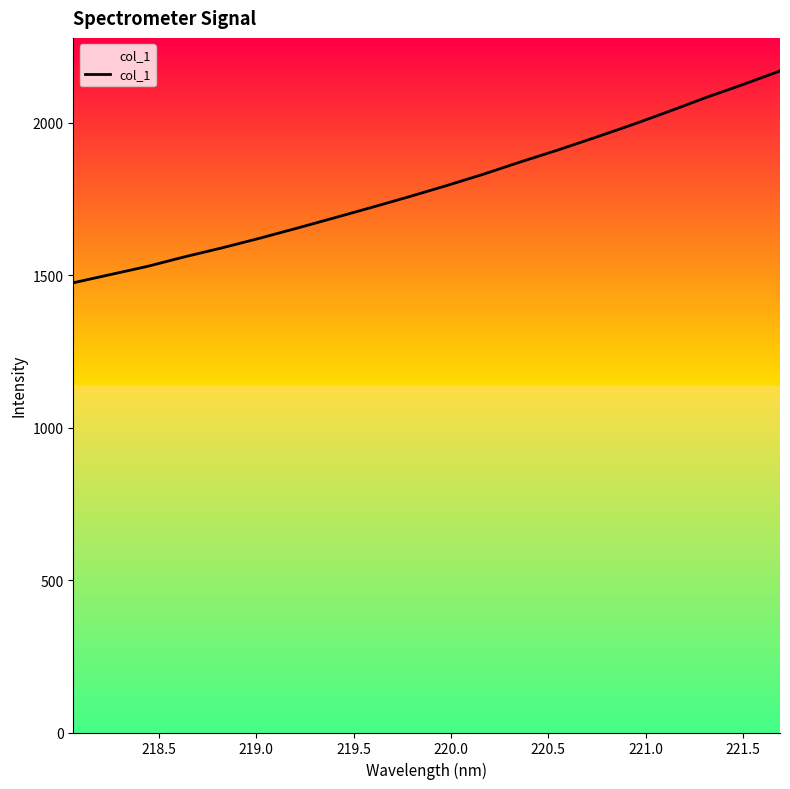

What is the smallest value displayed?

1475.4